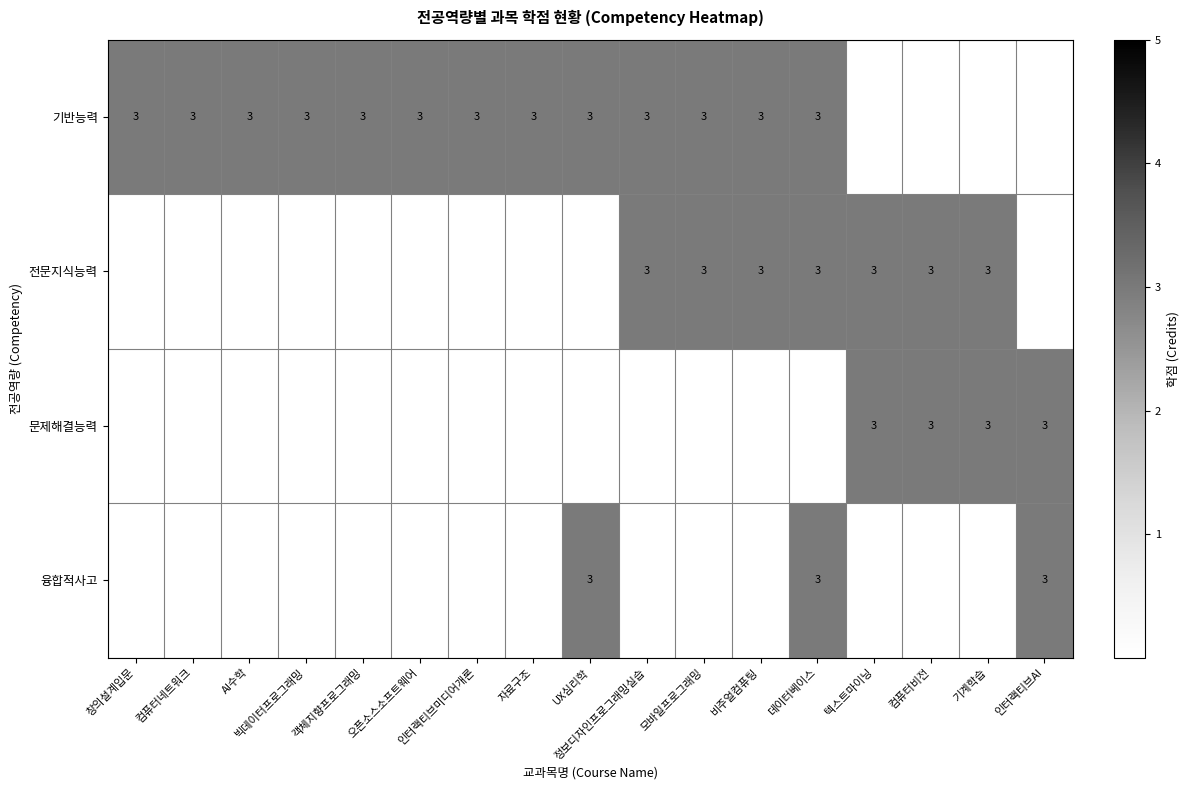

Reading left to right, what are all the values shown in this chart?

기반능력: 3	3	3	3	3	3	3	3	3	3	3	3	3	0	0	0	0
전문지식능력: 0	0	0	0	0	0	0	0	0	3	3	3	3	3	3	3	0
문제해결능력: 0	0	0	0	0	0	0	0	0	0	0	0	0	3	3	3	3
융합적사고: 0	0	0	0	0	0	0	0	3	0	0	0	3	0	0	0	3